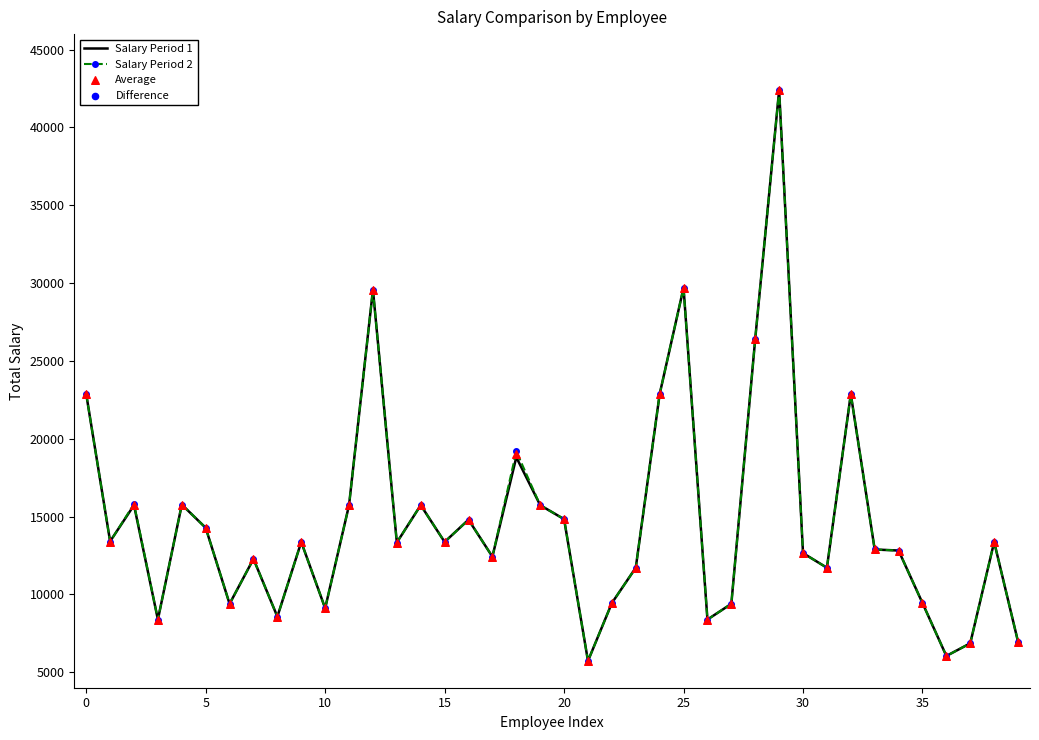

Which series has the largest total across all categories?

Salary Period 2